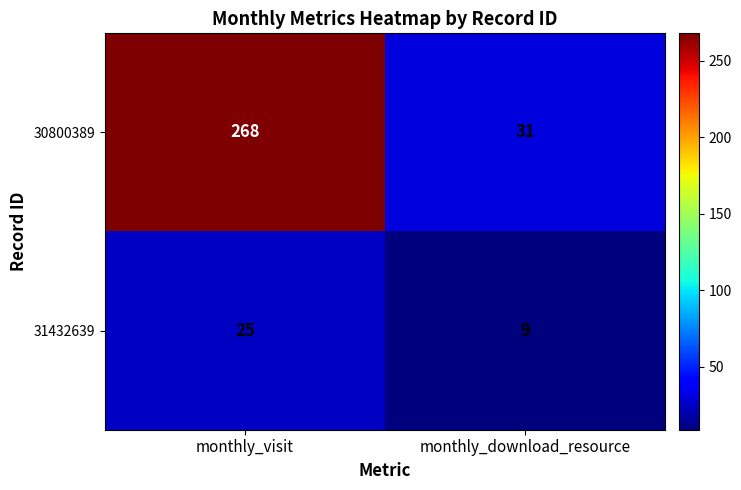

At which category is the sum across all series the highest?

monthly_visit